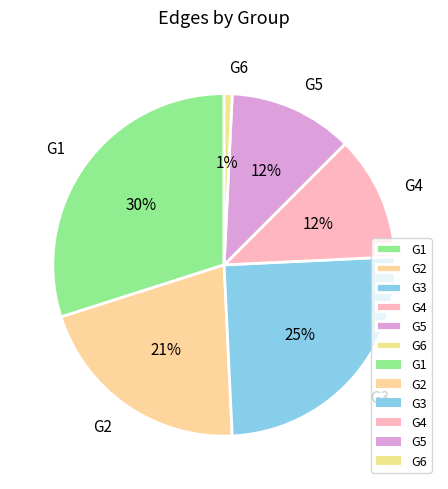

To the nearest percent, what is the difference between the largest and smallest slice percentages?

29%